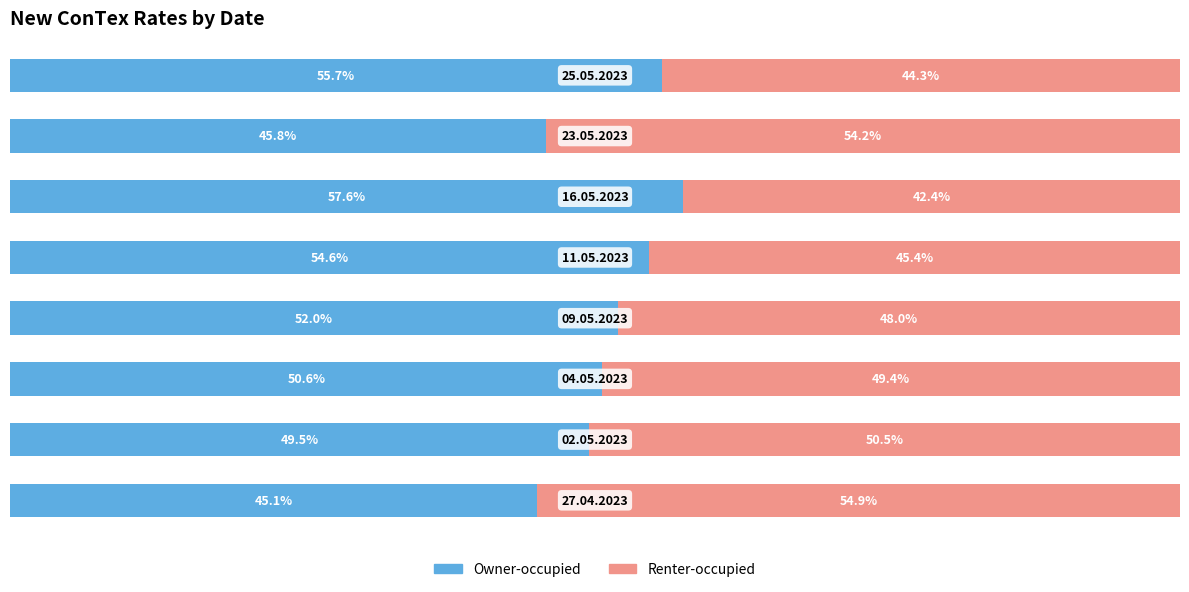

Reading right to left, extract all data points from this chart.

Owner-occupied: 7=55.7	6=45.8	5=57.6	4=54.6	3=52.0	2=50.6	1=49.5	0=45.1
Renter-occupied: 7=44.3	6=54.2	5=42.4	4=45.4	3=48.0	2=49.4	1=50.5	0=54.9